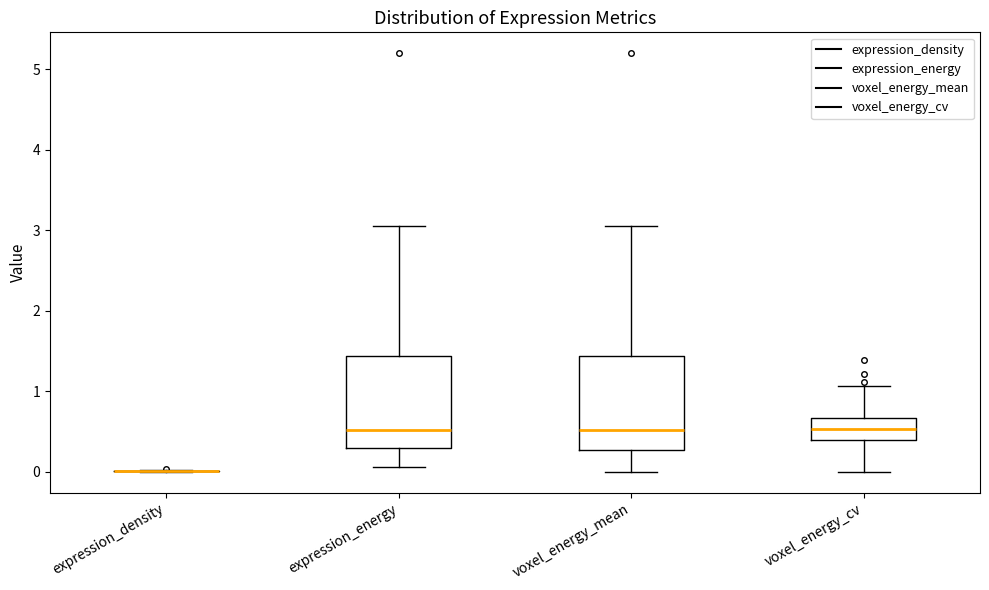

Reading left to right, transcribe this box plot: for each box, give where its median line is, the range the box spans, and where its two whiskers end, as read against the y-axis. The values are not printed on the chart, so give them approximately, as read against the axis.

expression_density: box collapsed to a line at 0.0, whiskers 0.0 to 0.0
expression_energy: median 0.5, box 0.3 to 1.4, whiskers 0.1 to 3.0
voxel_energy_mean: median 0.5, box 0.3 to 1.4, whiskers 0.0 to 3.0
voxel_energy_cv: median 0.5, box 0.4 to 0.7, whiskers 0.0 to 1.1